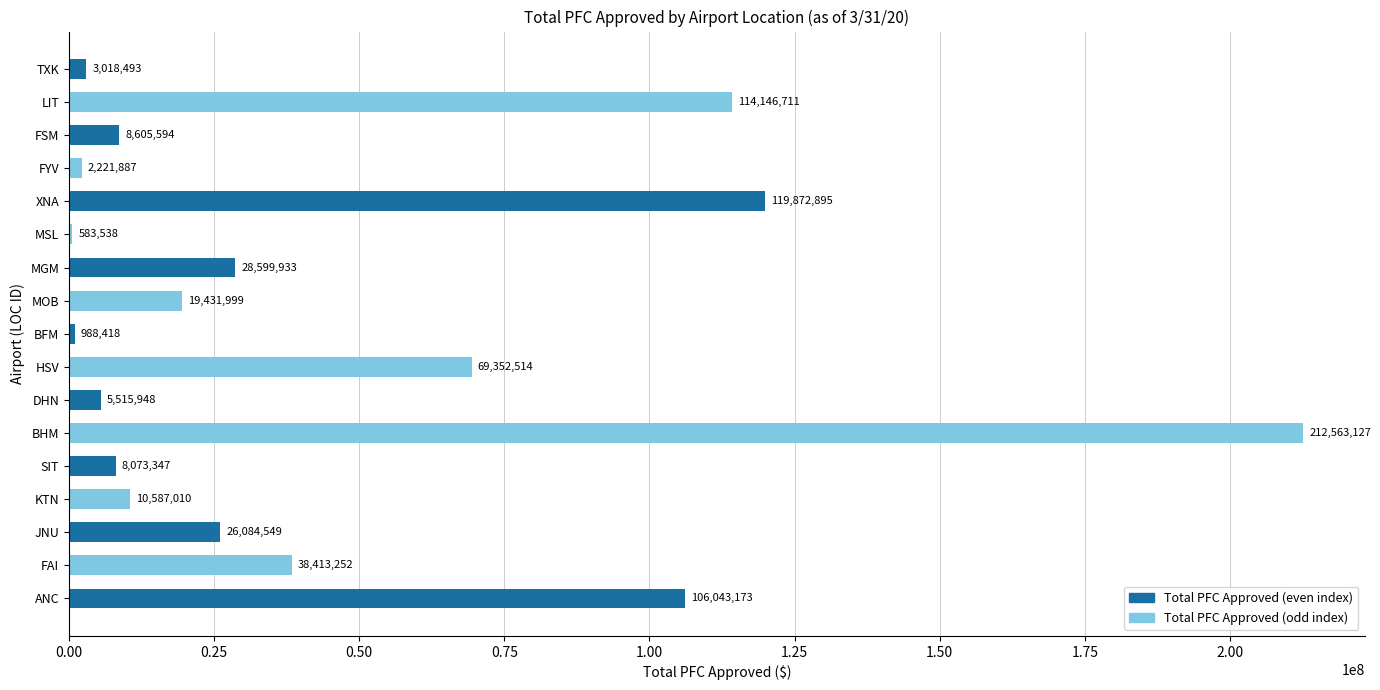

The value at FAI is 38413252. True or false?

True